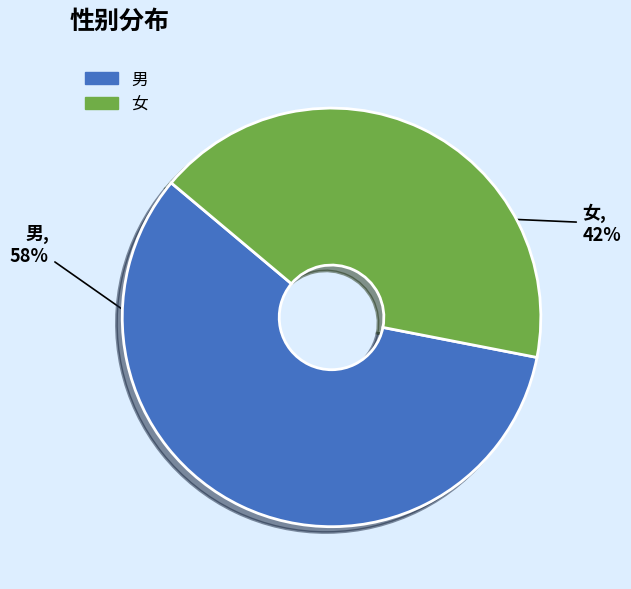

Is there any slice that represents more than half of the pie?

Yes